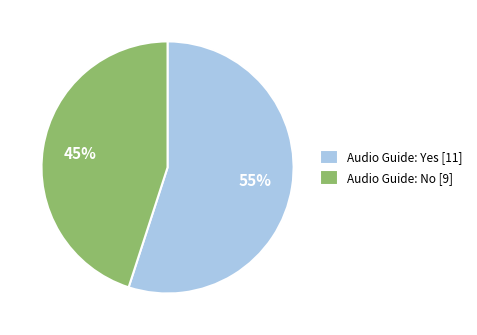

How many slices are in this pie chart?

2